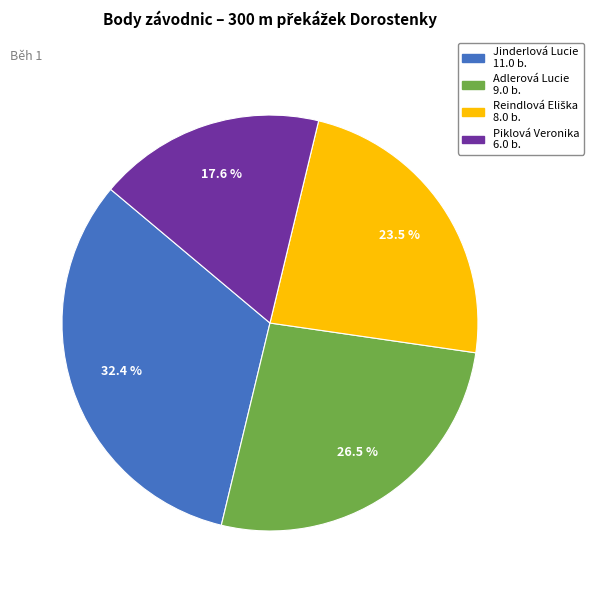

What portion of the pie excludes Adlerová Lucie?

73.5%